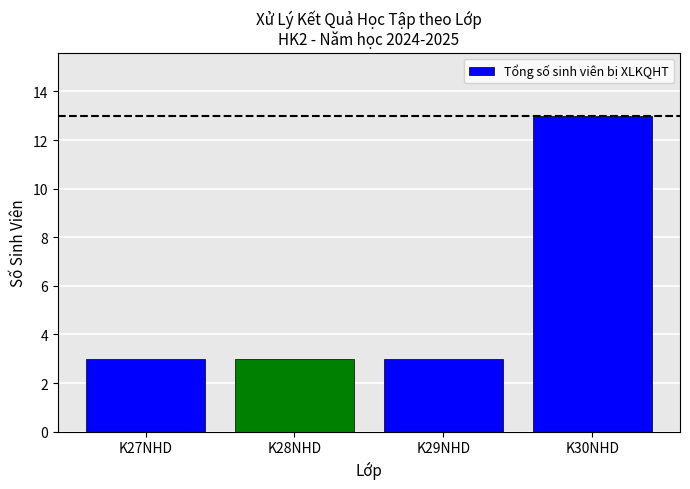

The value at K27NHD is 3. True or false?

True